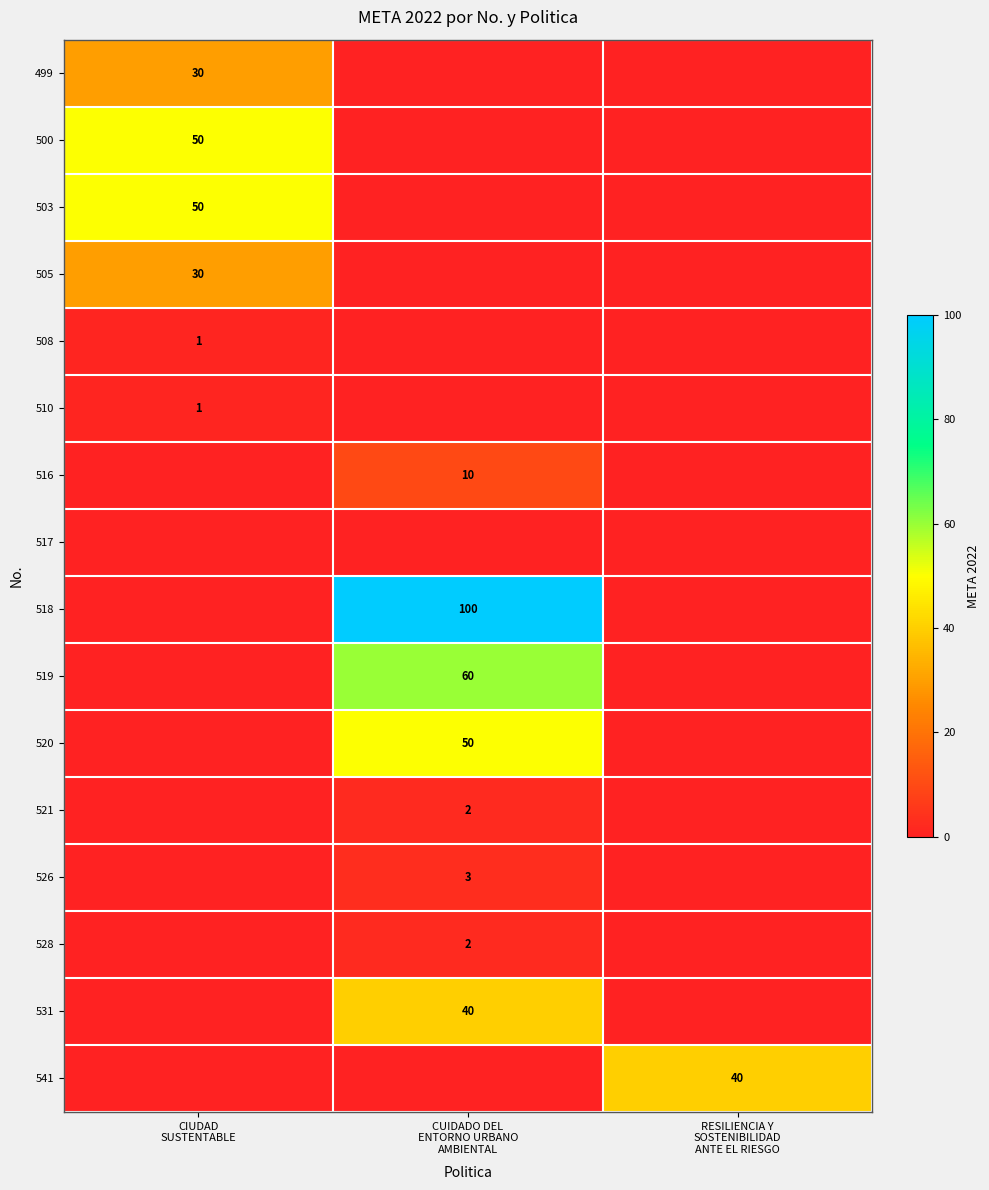

Is the value of 499 at CIUDAD SUSTENTABLE greater than the value of 500 at CIUDAD SUSTENTABLE?

No